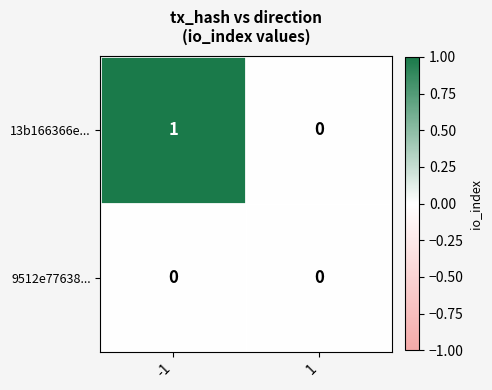

Count the number of data series in this chart.

2